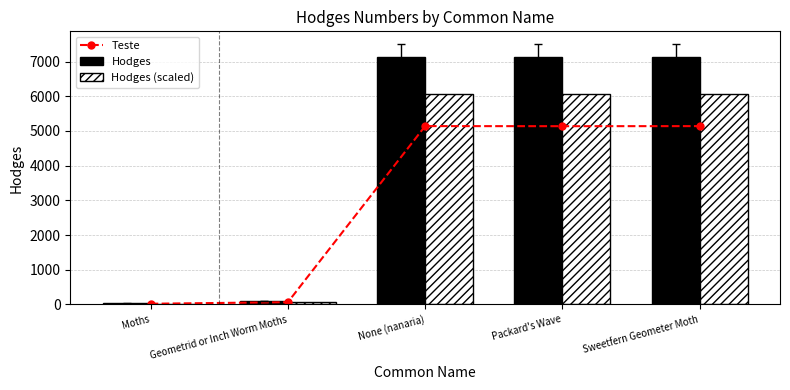

What is the difference between the highest and lowest values at Moths?

8.1